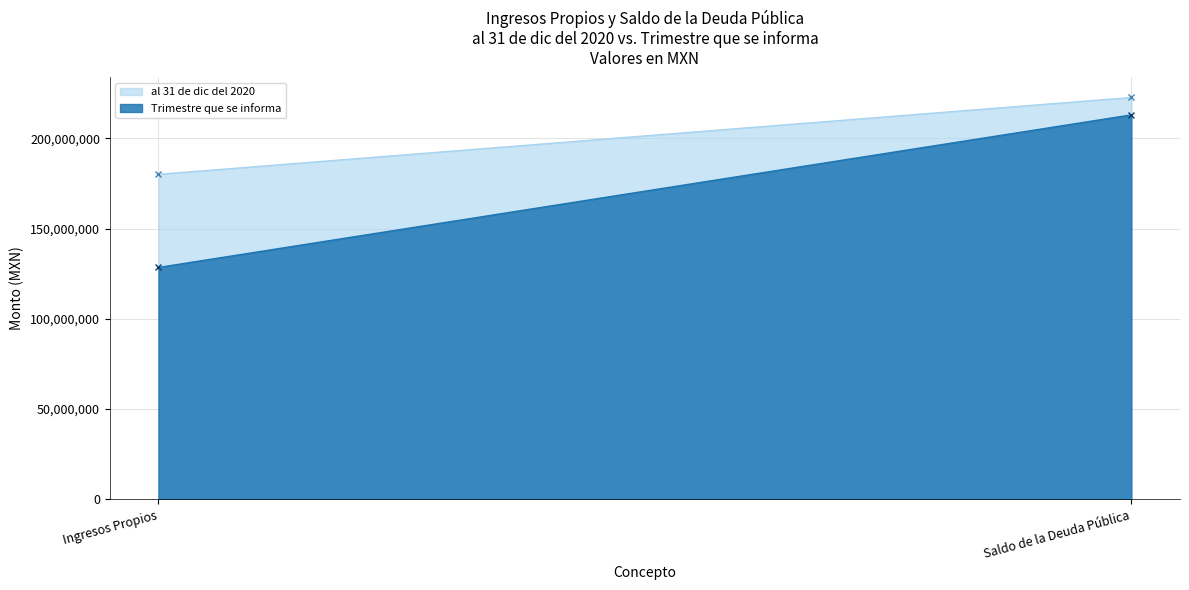

The Trimestre que se informa series shows 314646132.5 at Saldo de la Deuda Pública. True or false?

False